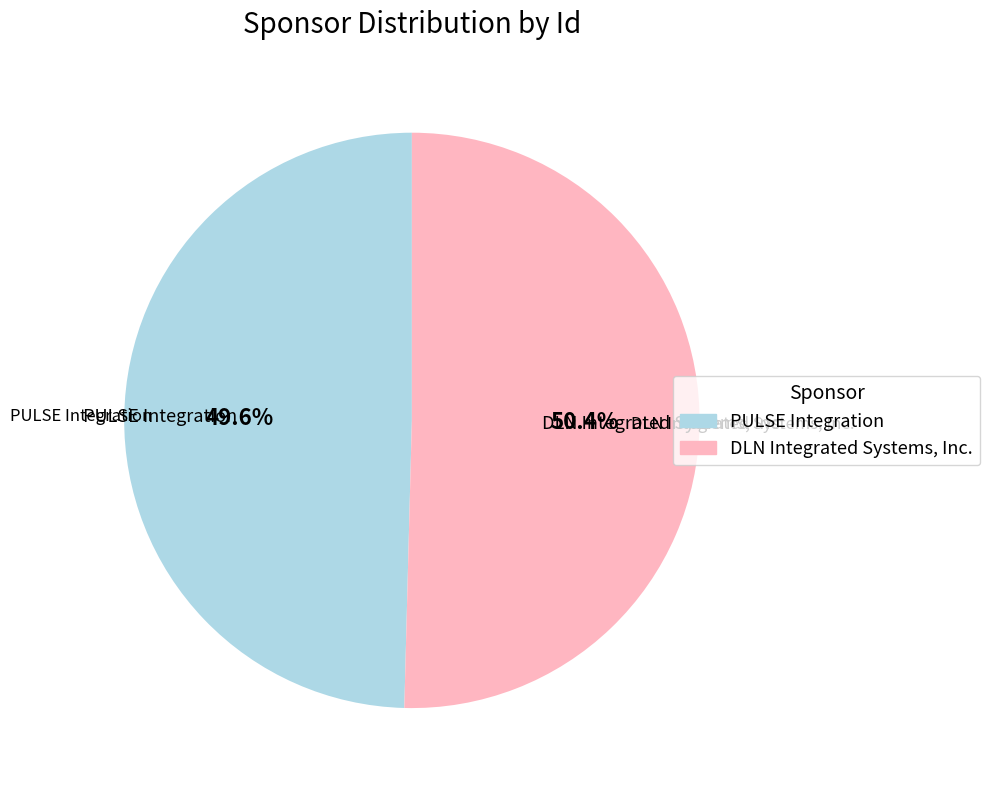

To the nearest percent, what is the combined percentage of PULSE Integration and DLN Integrated Systems, Inc.?

100%